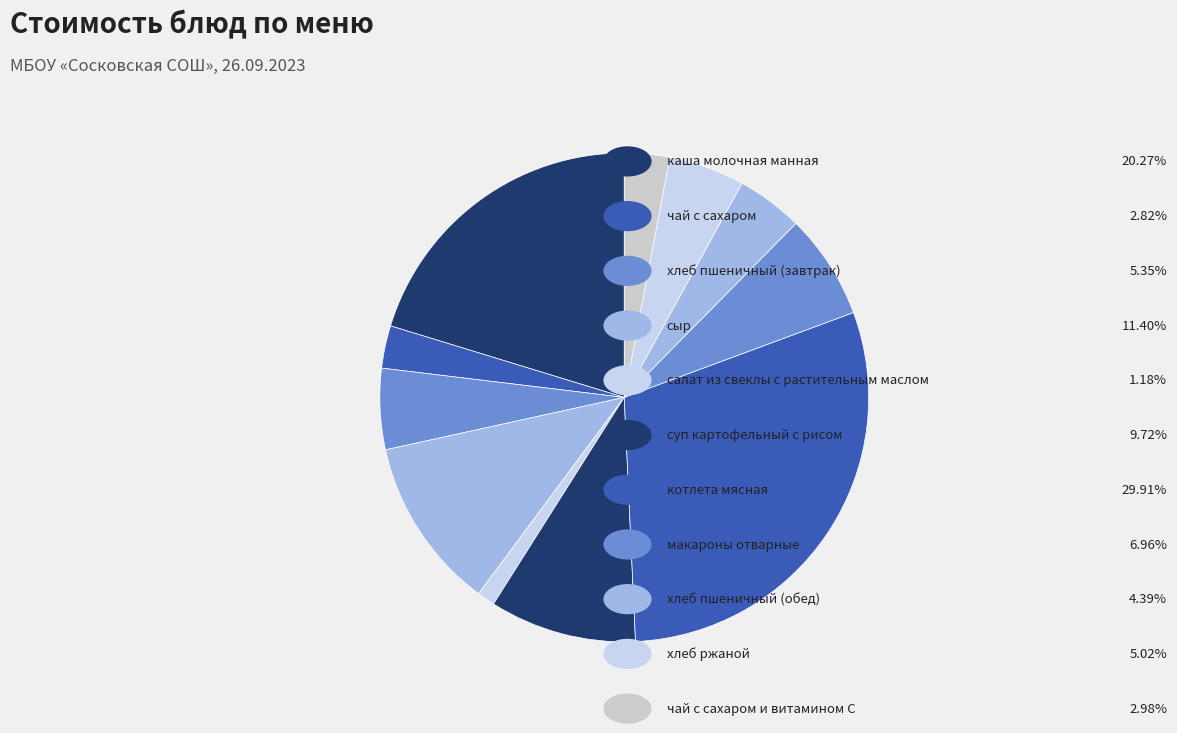

Count the number of slices in the pie.

11